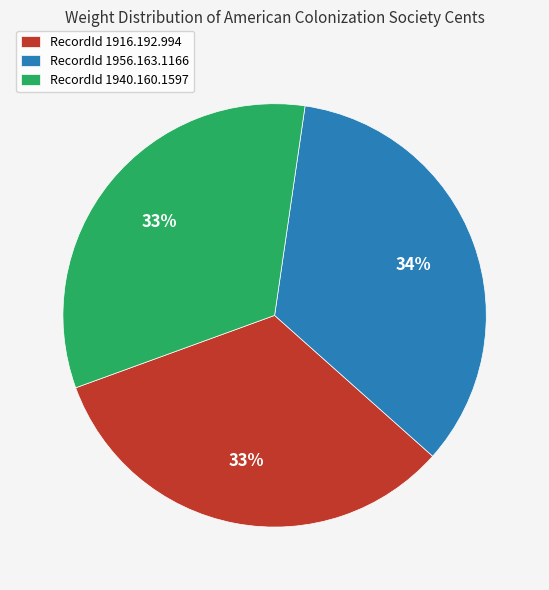

To the nearest percent, what is the difference between the RecordId 1916.192.994 and RecordId 1956.163.1166 slice percentages?

1%